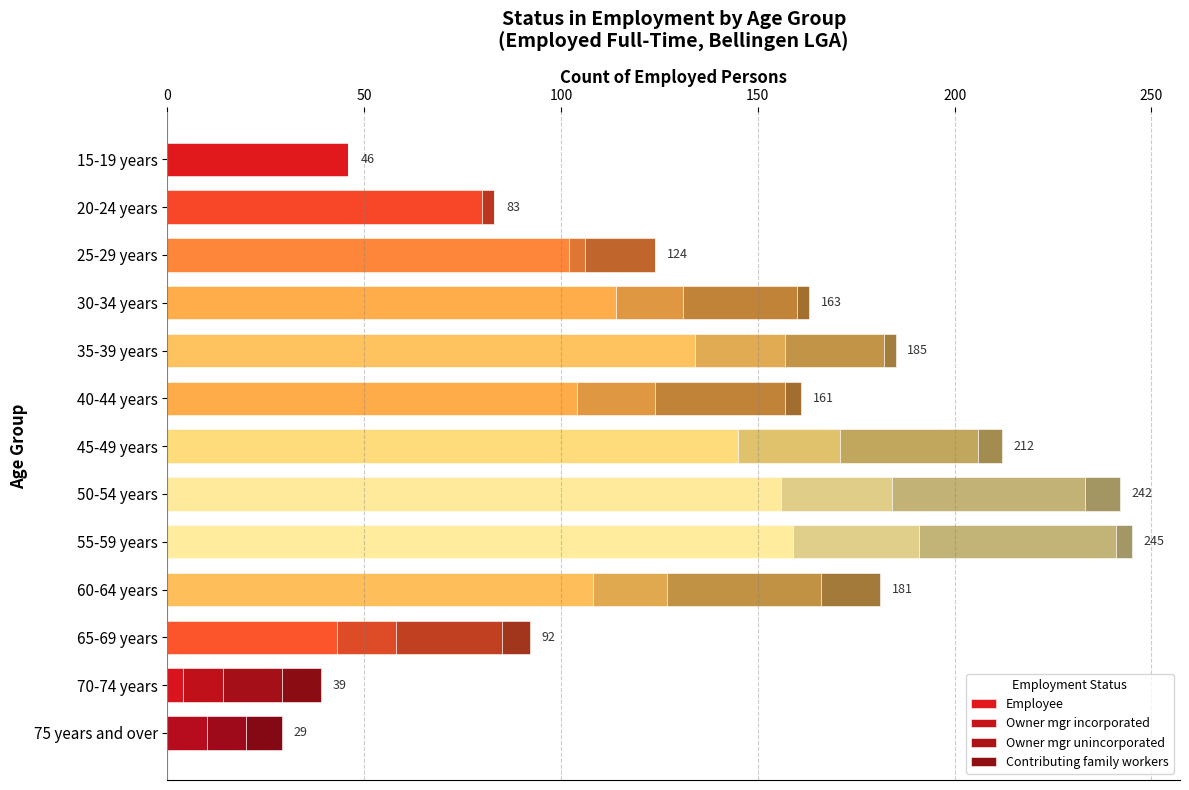

Which series has the largest range (max minus min)?

Employee